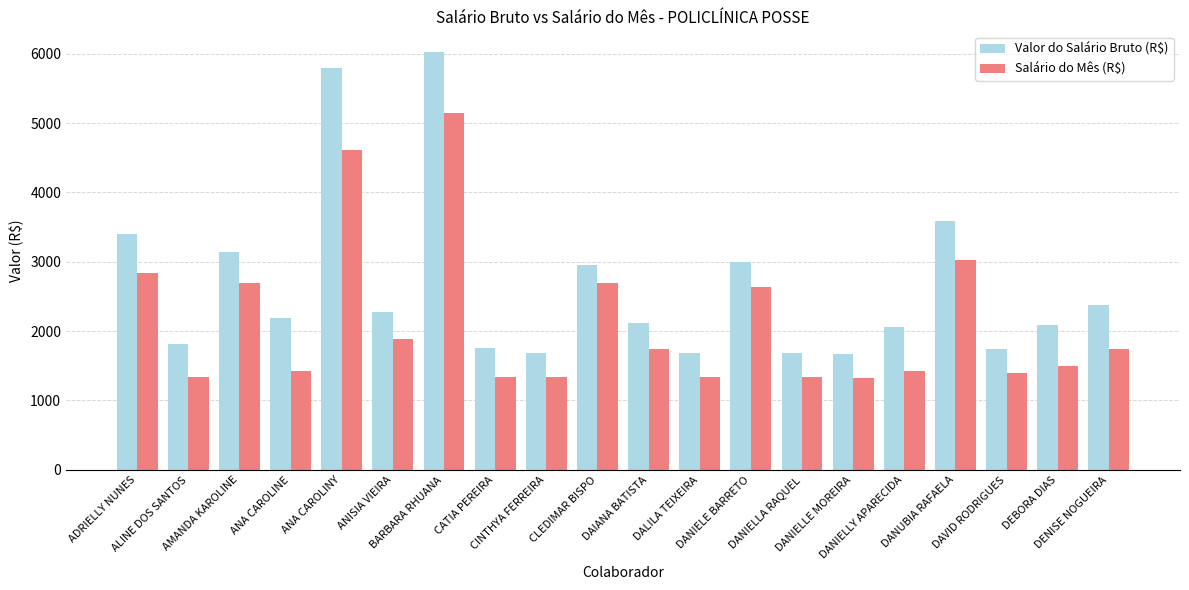

Is the value of Valor do Salário Bruto (R$) at AMANDA KAROLINE greater than the value of Salário do Mês (R$) at DAVID RODRIGUES?

Yes